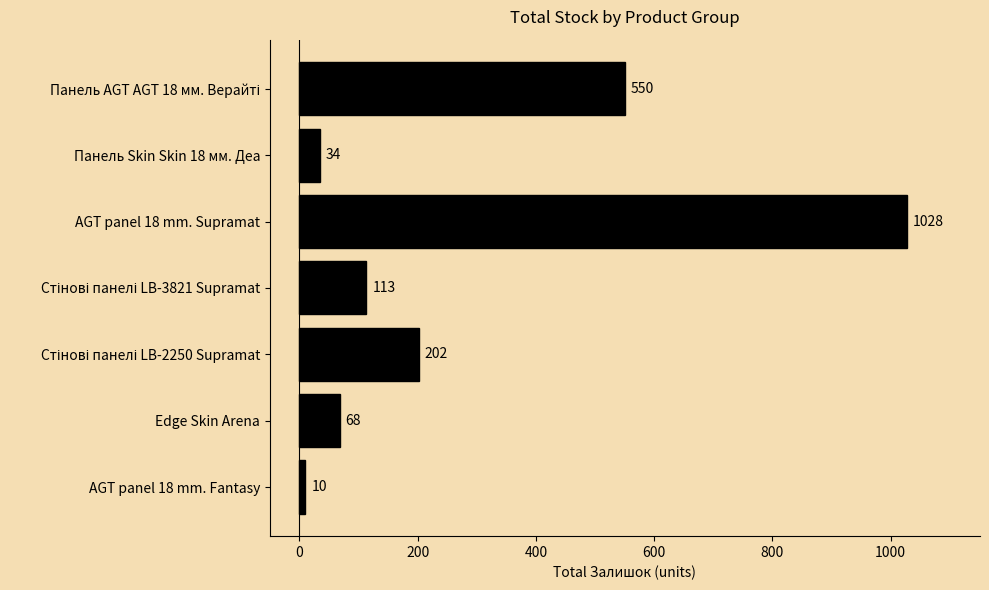

Does the chart contain any negative values?

No